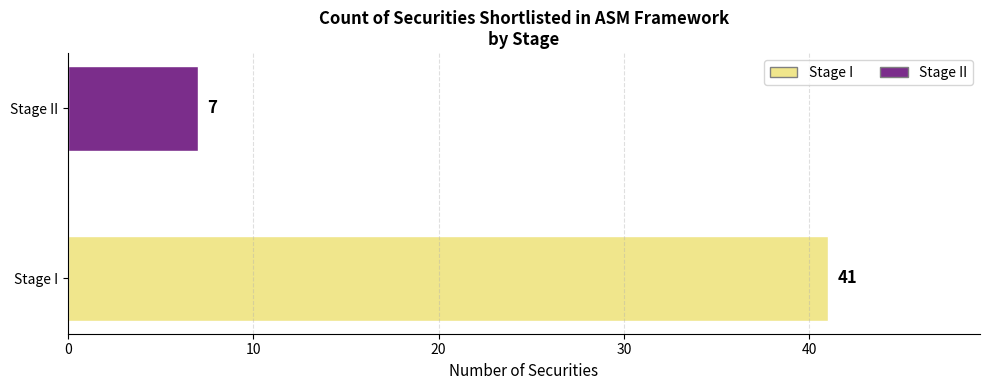

The chart shows a value of 41 at Stage I. True or false?

True